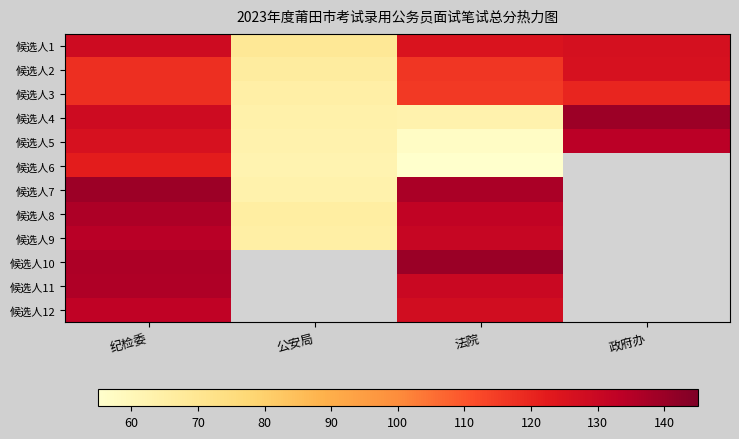

Reading left to right, what are all the values shown in this chart?

候选人1: 纪检委=128.6	公安局=68.8	法院=125.0	政府办=126.6
候选人2: 纪检委=117.8	公安局=66.3	法院=116.4	政府办=126.2
候选人3: 纪检委=117.7	公安局=64.6	法院=115.7	政府办=119.7
候选人4: 纪检委=128.8	公安局=63.7	法院=62.9	政府办=139.4
候选人5: 纪检委=126.1	公安局=63.0	法院=57.1	政府办=134.1
候选人6: 纪检委=122.1	公安局=62.1	法院=55.2	政府办=0.0
候选人7: 纪检委=139.4	公安局=63.3	法院=137.2	政府办=0.0
候选人8: 纪检委=136.3	公安局=65.7	法院=132.0	政府办=0.0
候选人9: 纪检委=134.2	公安局=65.2	法院=130.8	政府办=0.0
候选人10: 纪检委=136.5	公安局=0.0	法院=140.0	政府办=0.0
候选人11: 纪检委=136.1	公安局=0.0	法院=130.0	政府办=0.0
候选人12: 纪检委=132.6	公安局=0.0	法院=128.0	政府办=0.0